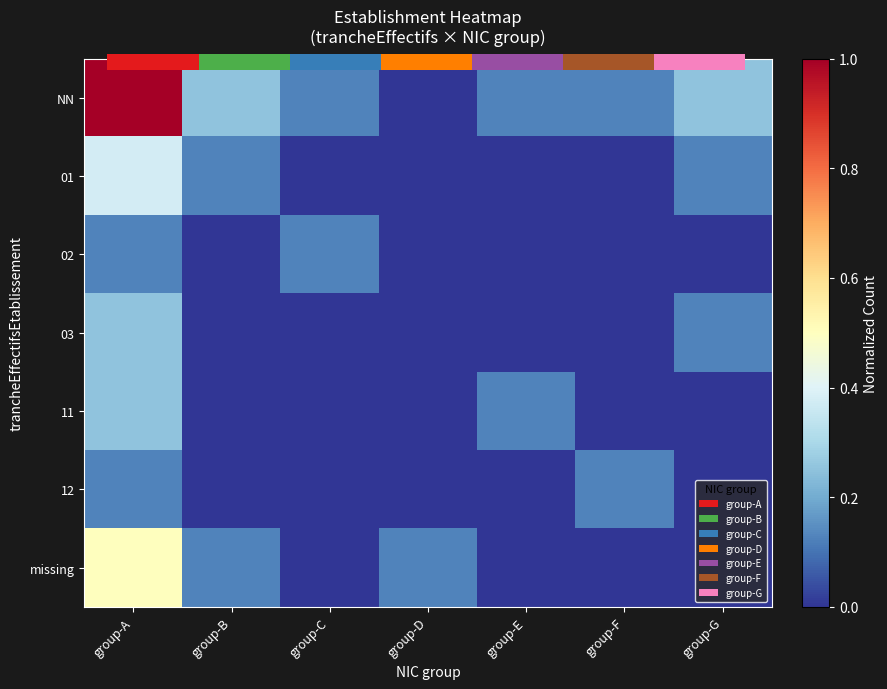

What is the difference between the highest and lowest values at group-B?

0.2